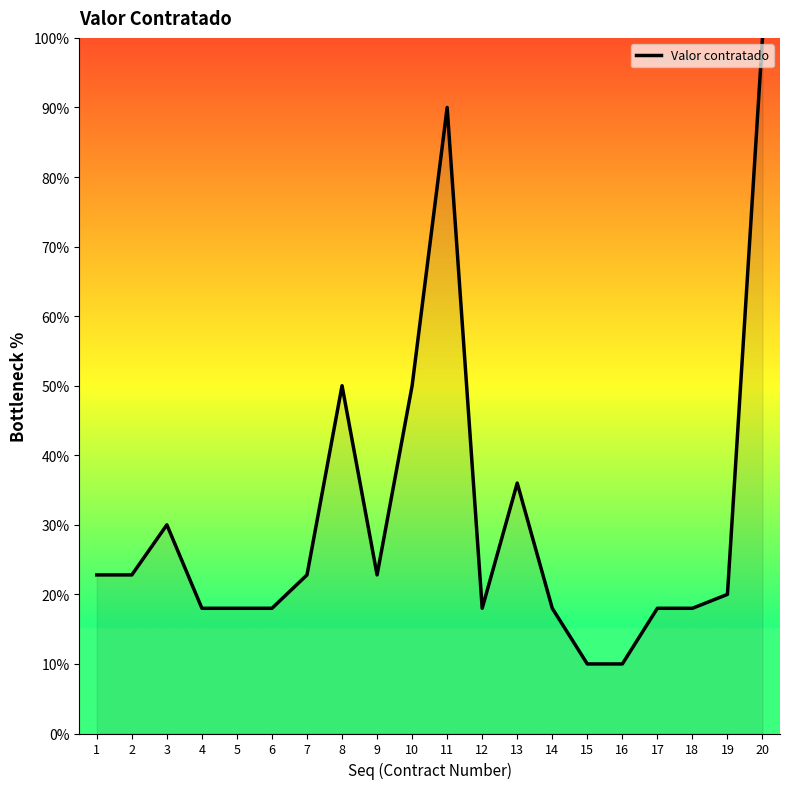

What is the difference between the maximum and minimum values?

90.0